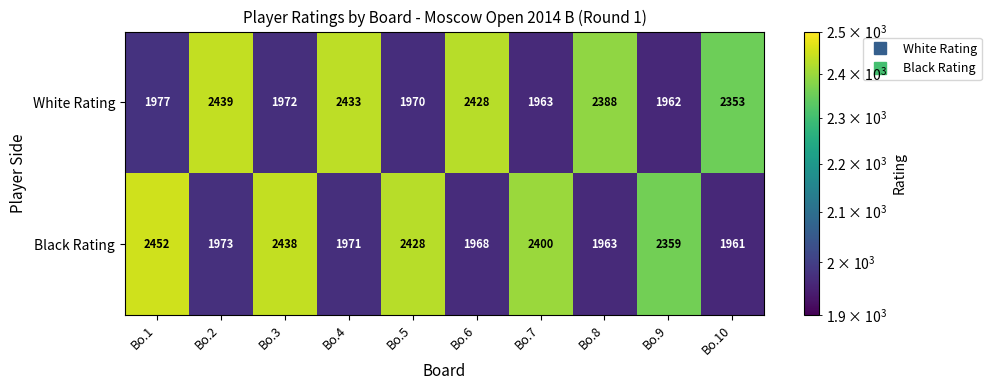

At which category is the sum across all series the highest?

Bo.1